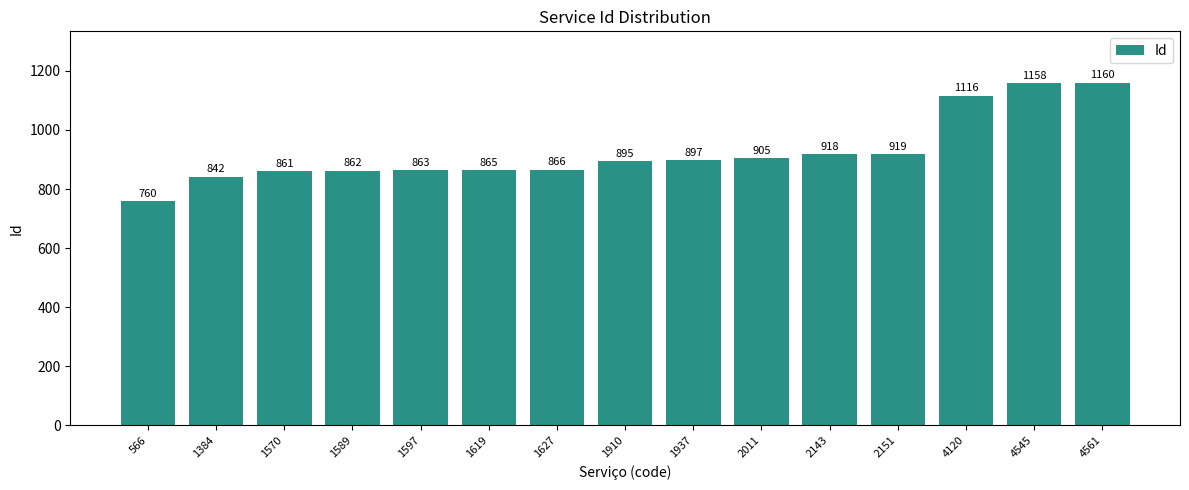

The chart shows a value of 1725 at 4561. True or false?

False